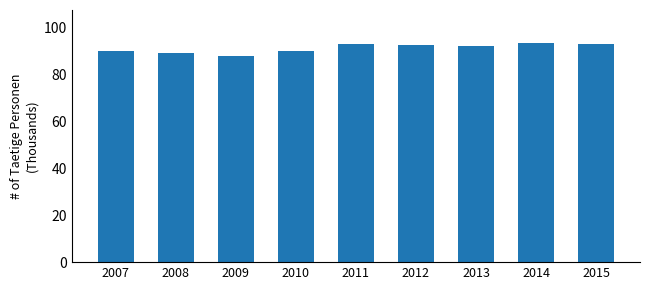

Between 2009 and 2015, which is larger?

2015